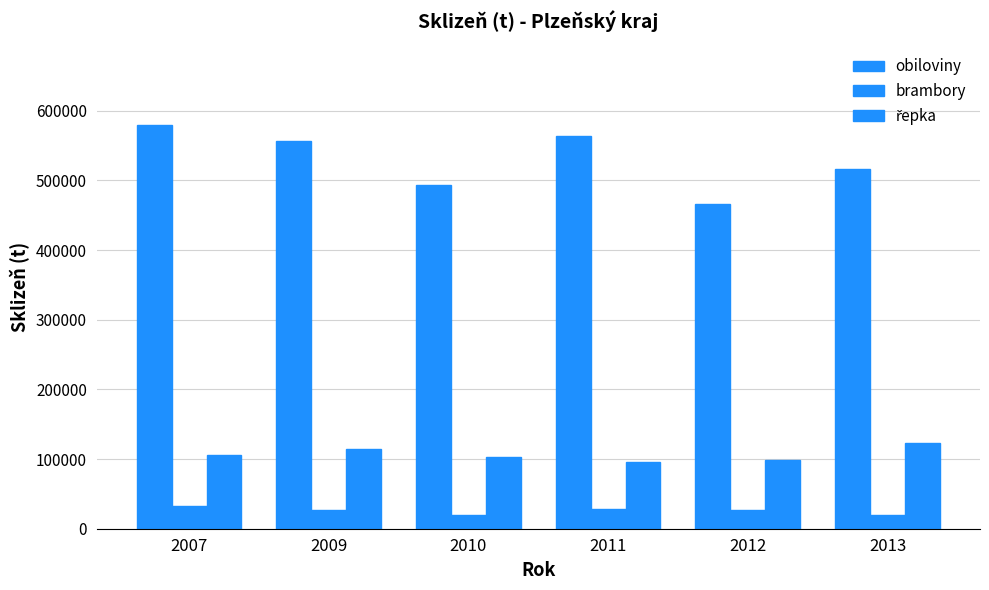

What is the lowest value of the řepka series?

95955.9